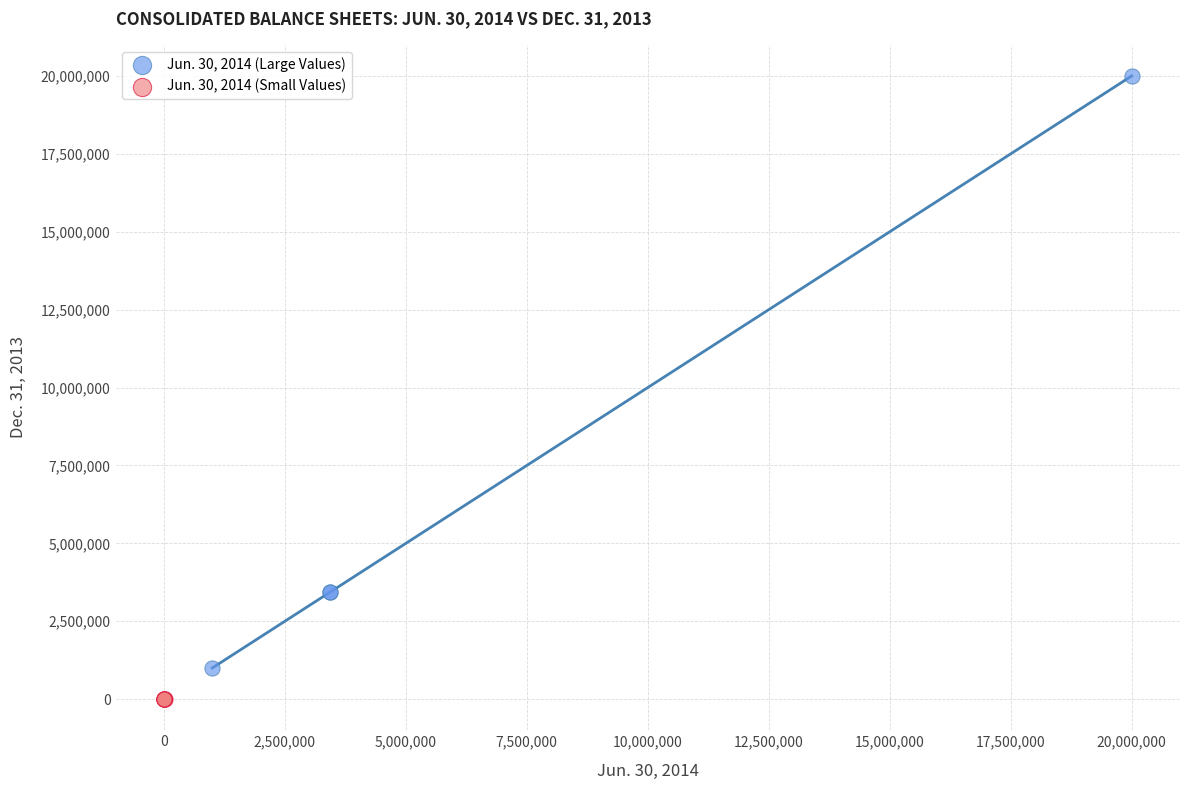

Which series reaches the minimum Y coordinate?

Jun. 30, 2014 (Small Values)